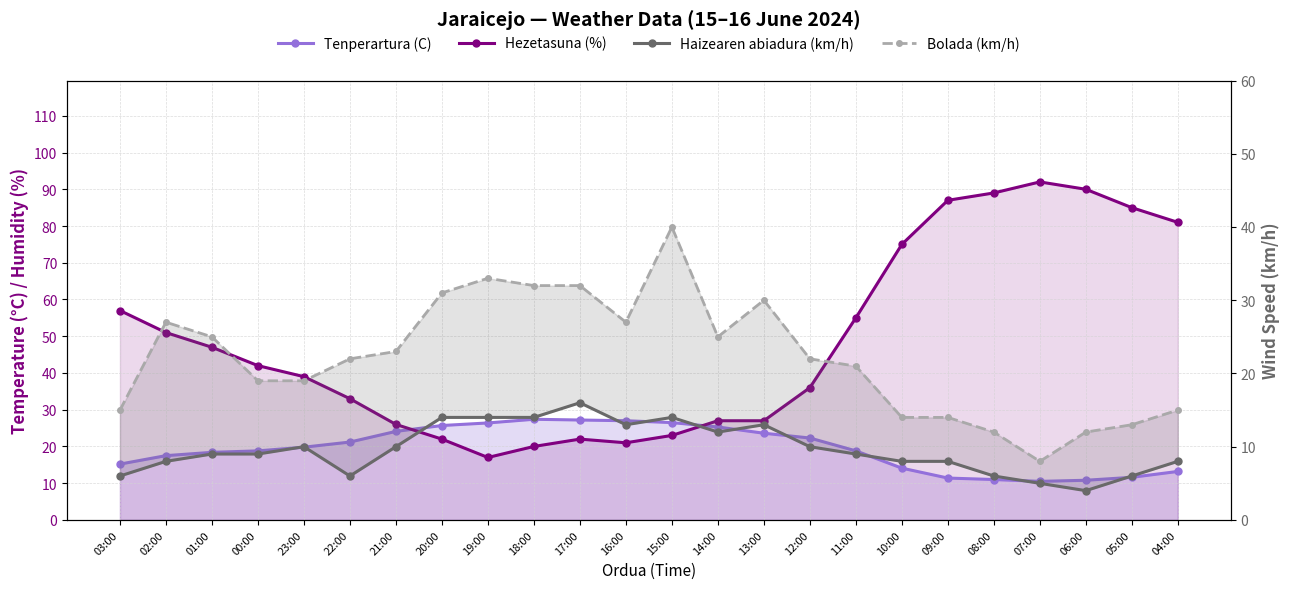

Reading right to left, list all the values displayed in this chart.

Tenperartura (C): 13.2	11.6	10.8	10.5	11.0	11.4	14.1	18.8	22.3	23.6	25.3	26.5	27.0	27.2	27.4	26.4	25.7	24.1	21.2	19.8	18.8	18.4	17.5	15.2
Hezetasuna (%): 81.0	85.0	90.0	92.0	89.0	87.0	75.0	55.0	36.0	27.0	27.0	23.0	21.0	22.0	20.0	17.0	22.0	26.0	33.0	39.0	42.0	47.0	51.0	57.0
Haizearen abiadura (km/h): 8.0	6.0	4.0	5.0	6.0	8.0	8.0	9.0	10.0	13.0	12.0	14.0	13.0	16.0	14.0	14.0	14.0	10.0	6.0	10.0	9.0	9.0	8.0	6.0
Bolada (km/h): 15.0	13.0	12.0	8.0	12.0	14.0	14.0	21.0	22.0	30.0	25.0	40.0	27.0	32.0	32.0	33.0	31.0	23.0	22.0	19.0	19.0	25.0	27.0	15.0